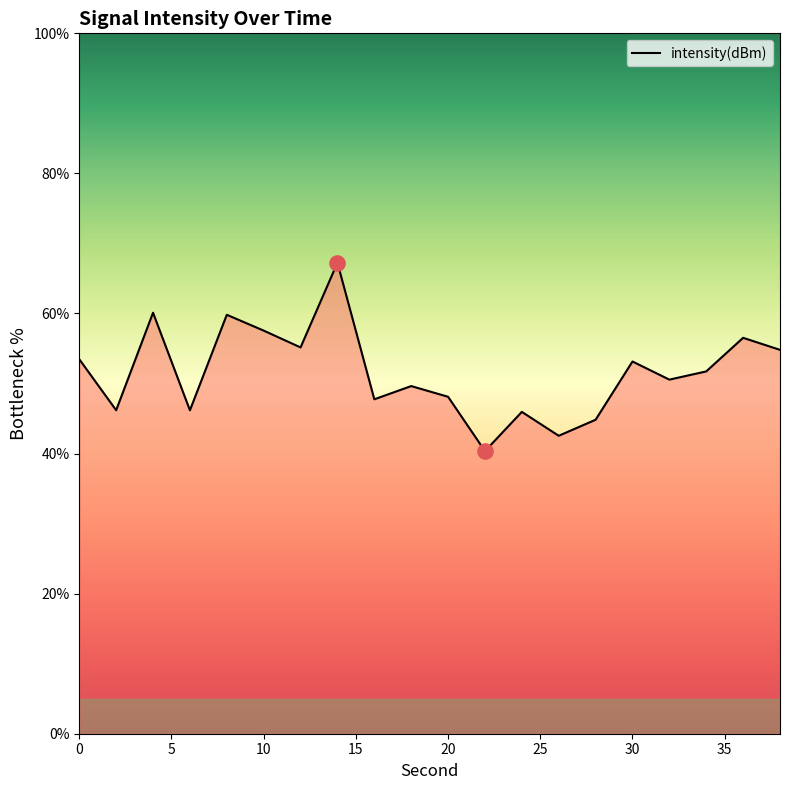

What is the smallest value displayed?

40.4